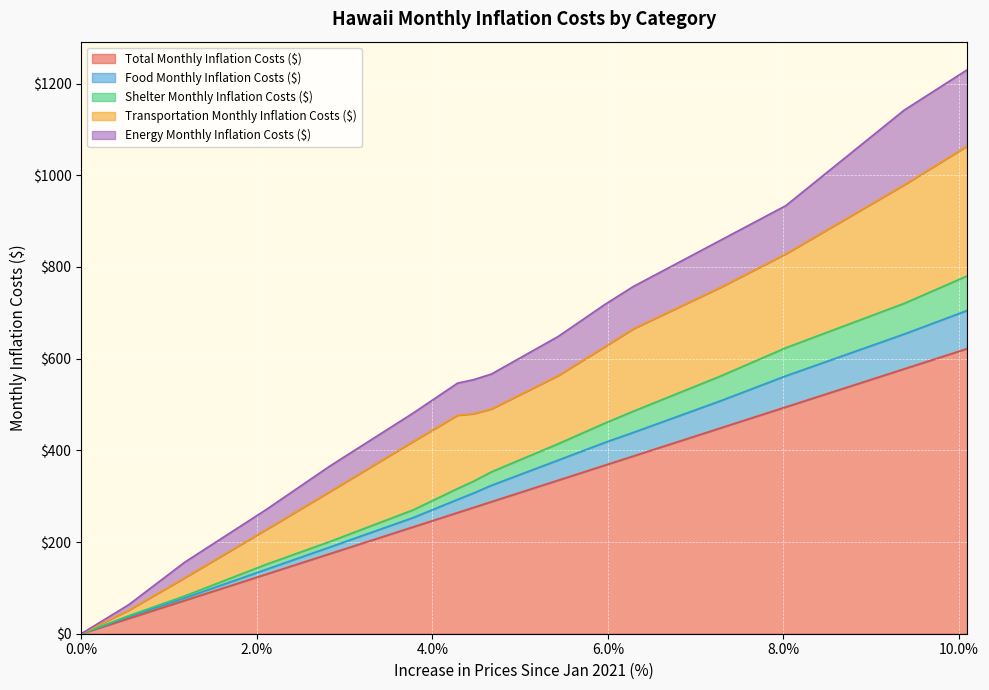

True or false: Transportation Monthly Inflation Costs ($) has more than 0 points higher than both neighbors.

False